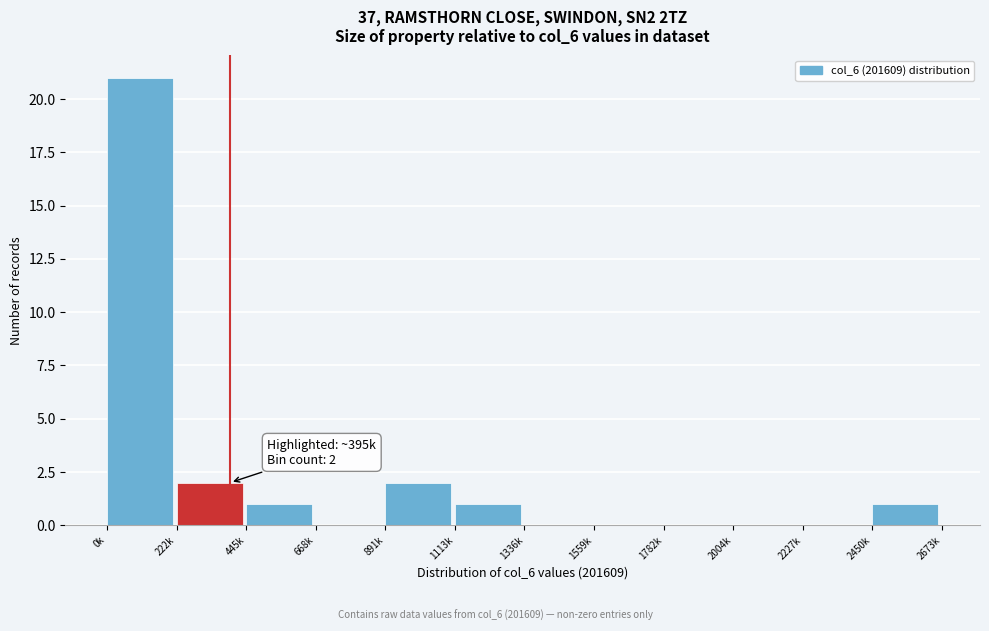

Reading right to left, list all the values displayed in this chart.

2450k=1	2227k=0	2004k=0	1782k=0	1559k=0	1336k=0	1113k=1	891k=2	668k=0	445k=1	222k=2	0k=21